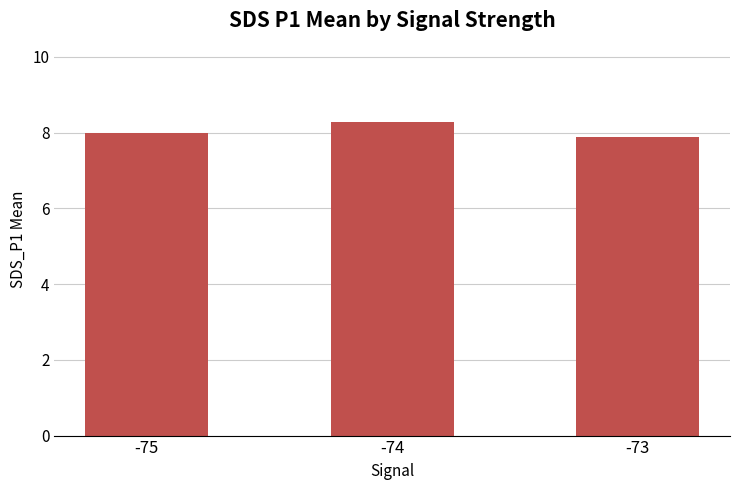

Does the chart contain any negative values?

No